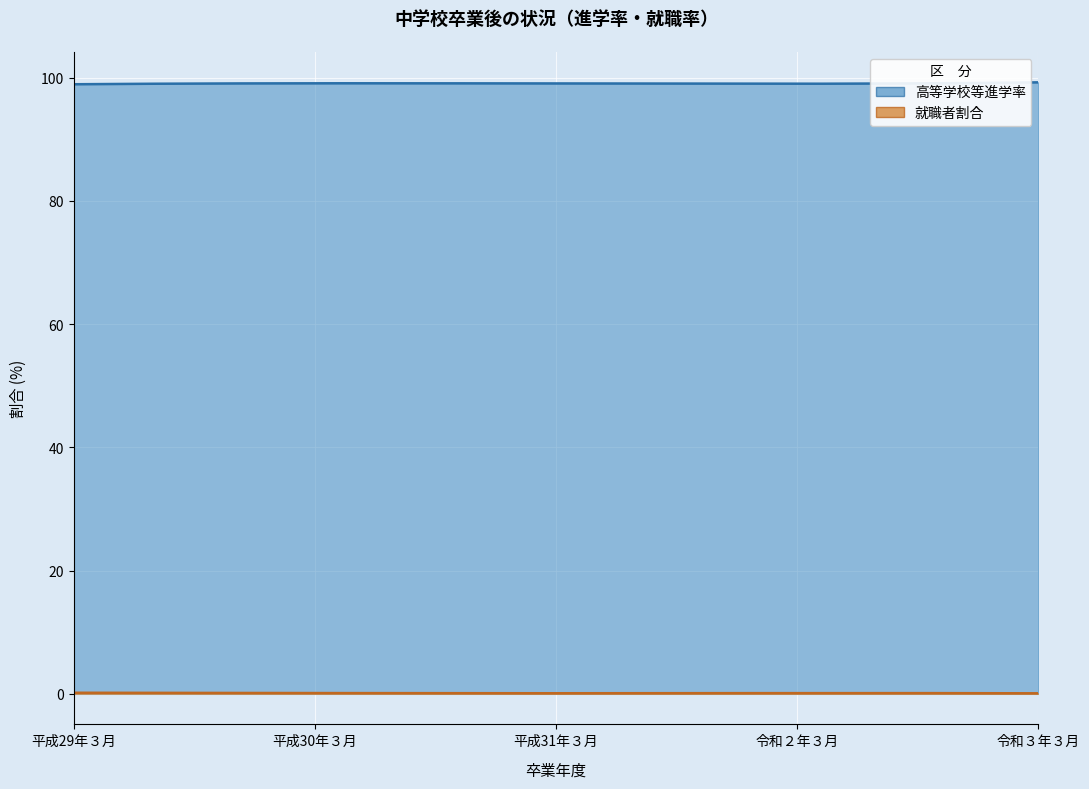

Is the value of 就職者割合 at 令和３年３月 greater than the value of 高等学校等進学率 at 平成30年３月?

No